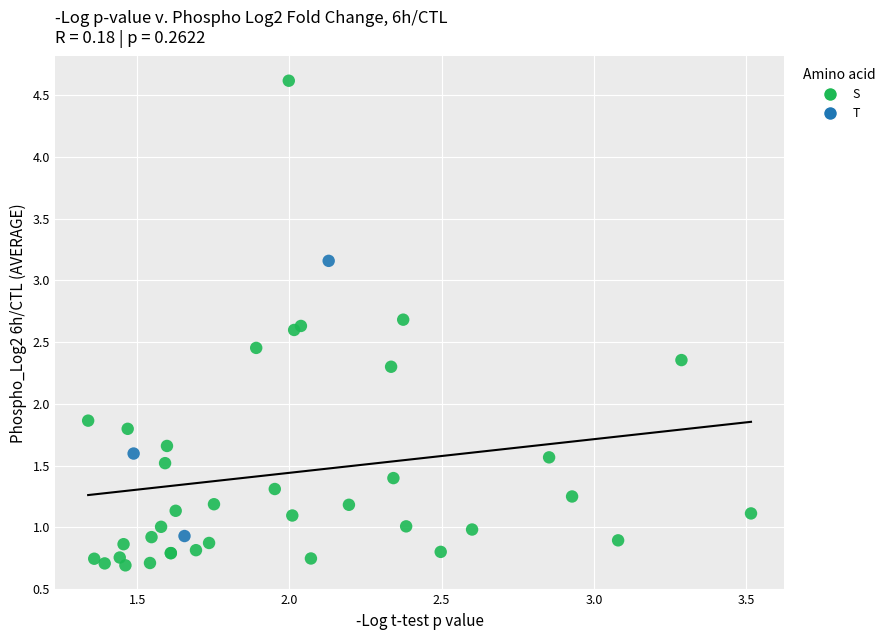

What are all the series names shown in the legend?

S, T